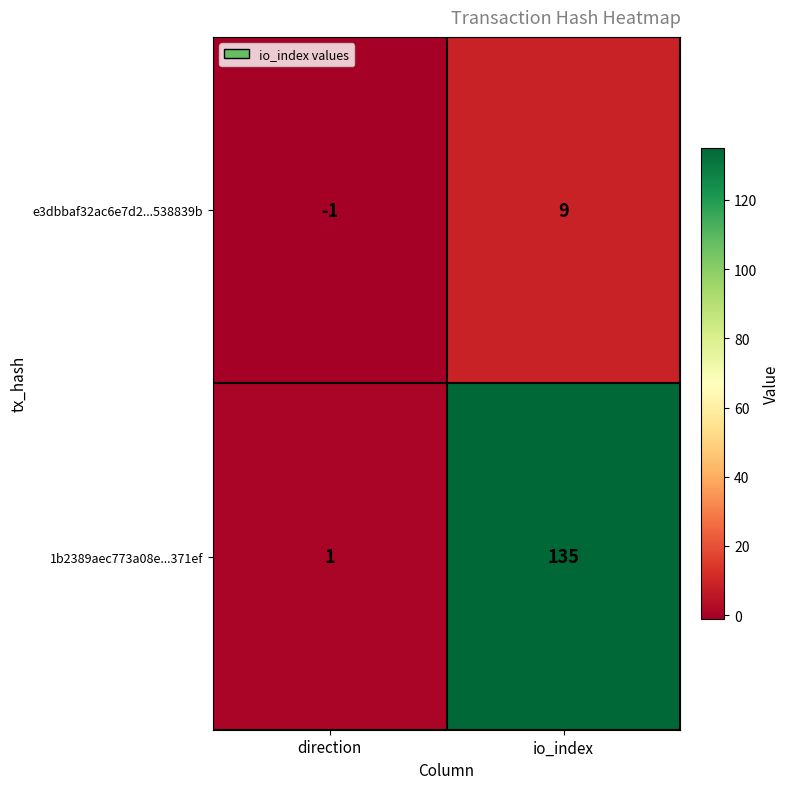

What is the difference between the maximum and minimum values in the e3dbbaf32ac6e7d2...538839b series?

10